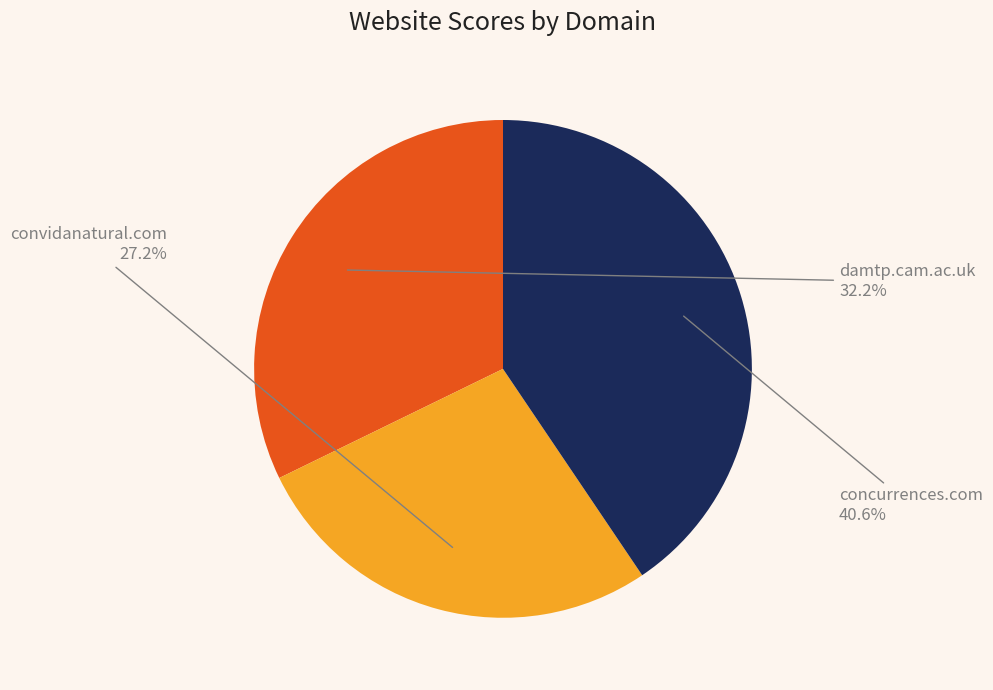

To the nearest percent, what is the difference between the convidanatural.com and damtp.cam.ac.uk slice percentages?

5%